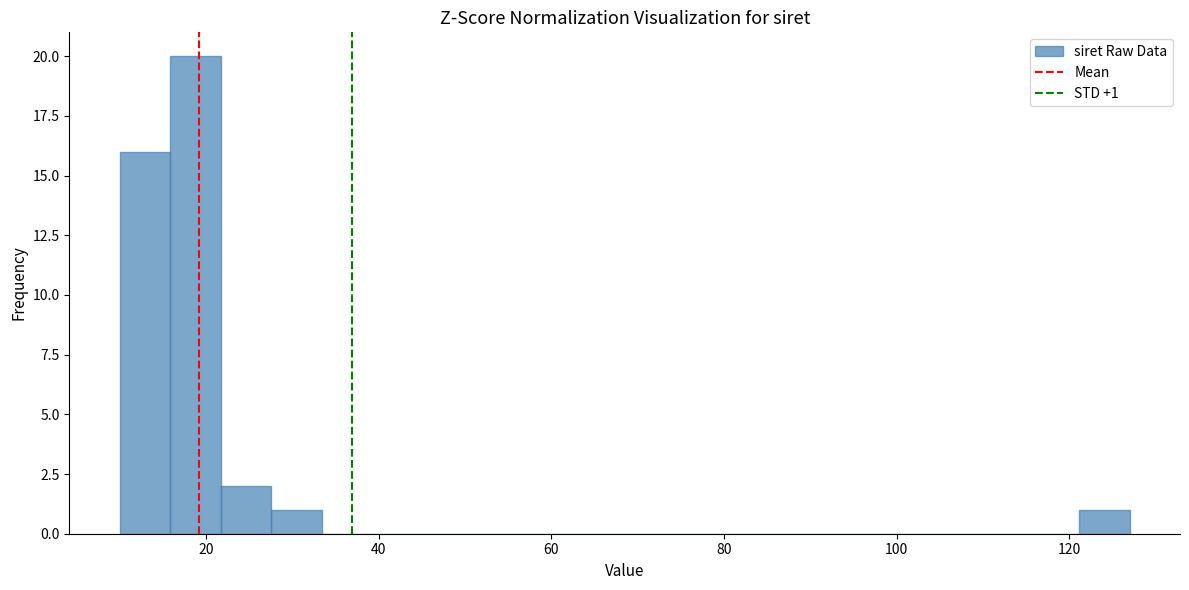

Around what value on the x-axis is the tallest bar? Give the approximate position of its centre, as read against the axis.

18